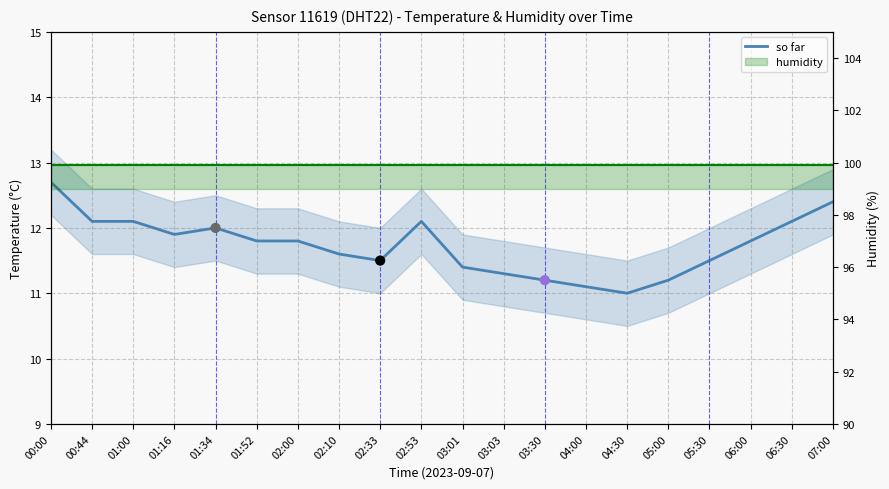

Which series has the largest Y range (max minus min)?

so far